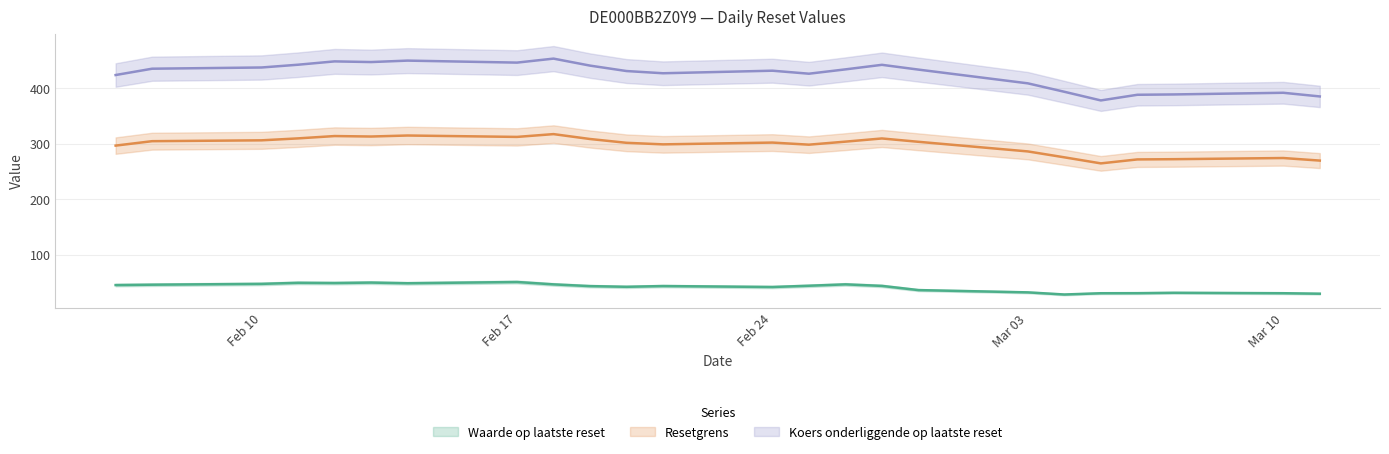

What is the value of the Koers onderliggende op laatste reset point at the 24th from the left?

385.6